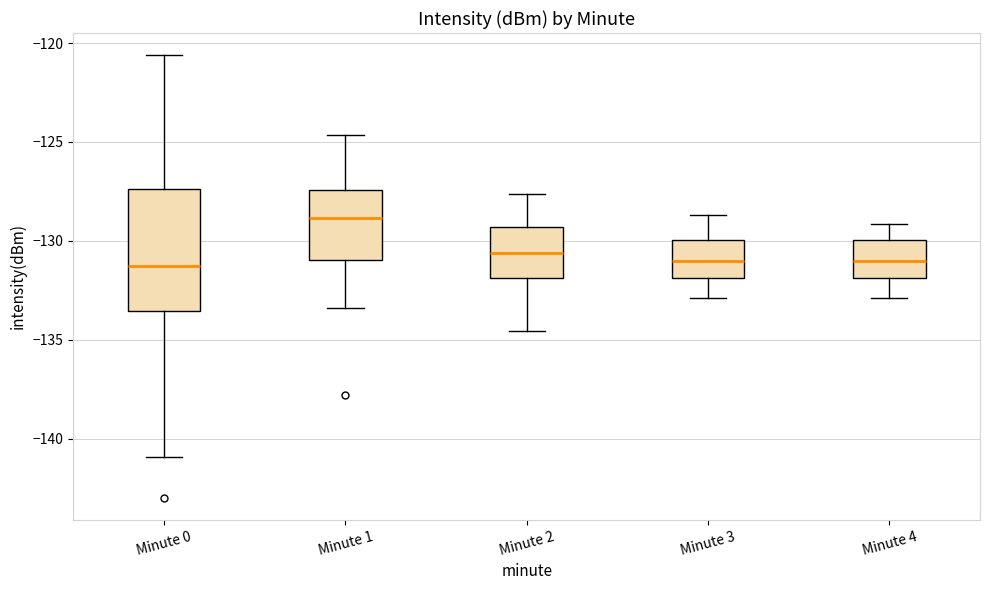

Reading left to right, transcribe this box plot: for each box, give where its median line is, the range the box spans, and where its two whiskers end, as read against the y-axis. The values are not printed on the chart, so give them approximately, as read against the axis.

Minute 0: median -131.5, box -133.5 to -127.5, whiskers -141.0 to -120.5
Minute 1: median -129.0, box -131.0 to -127.5, whiskers -133.5 to -124.5
Minute 2: median -130.5, box -132.0 to -129.5, whiskers -134.5 to -127.5
Minute 3: median -131.0, box -132.0 to -130.0, whiskers -133.0 to -128.5
Minute 4: median -131.0, box -132.0 to -130.0, whiskers -133.0 to -129.0